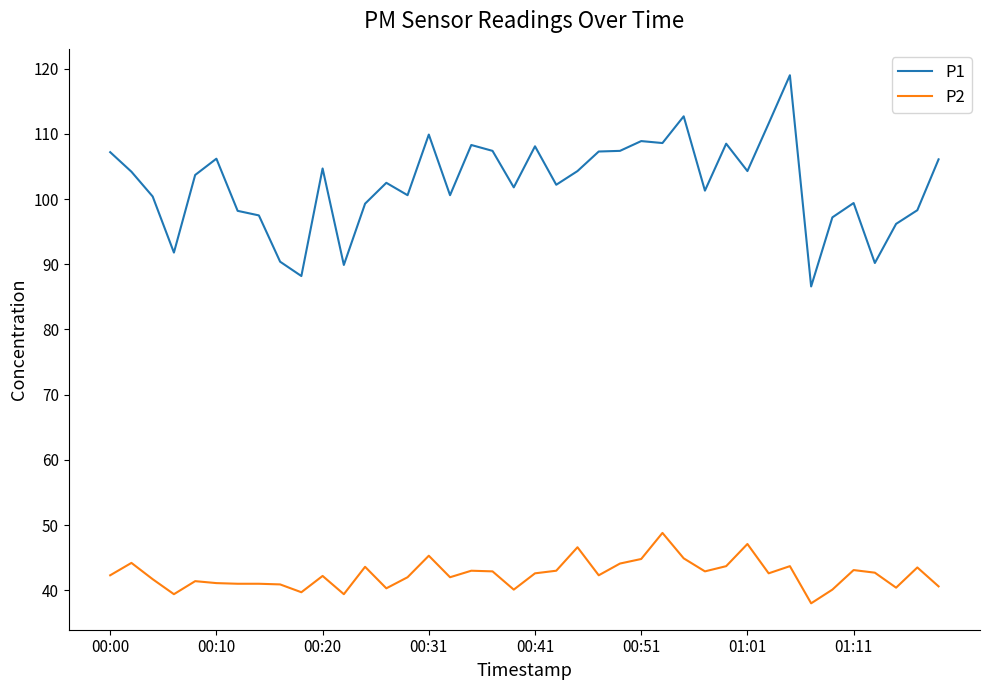

True or false: P2 and P1 intersect in this chart.

False